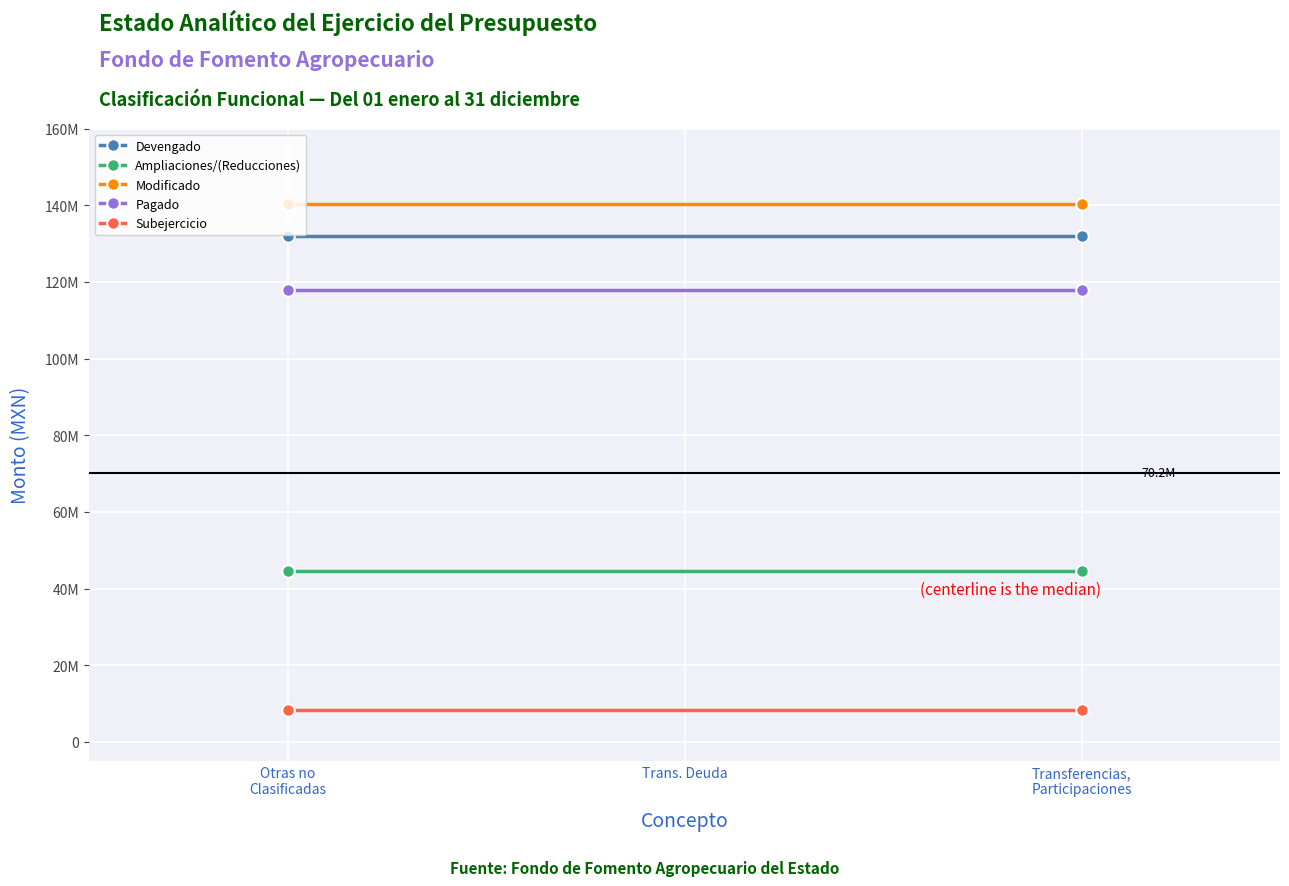

Which series has the largest total across all categories?

Modificado